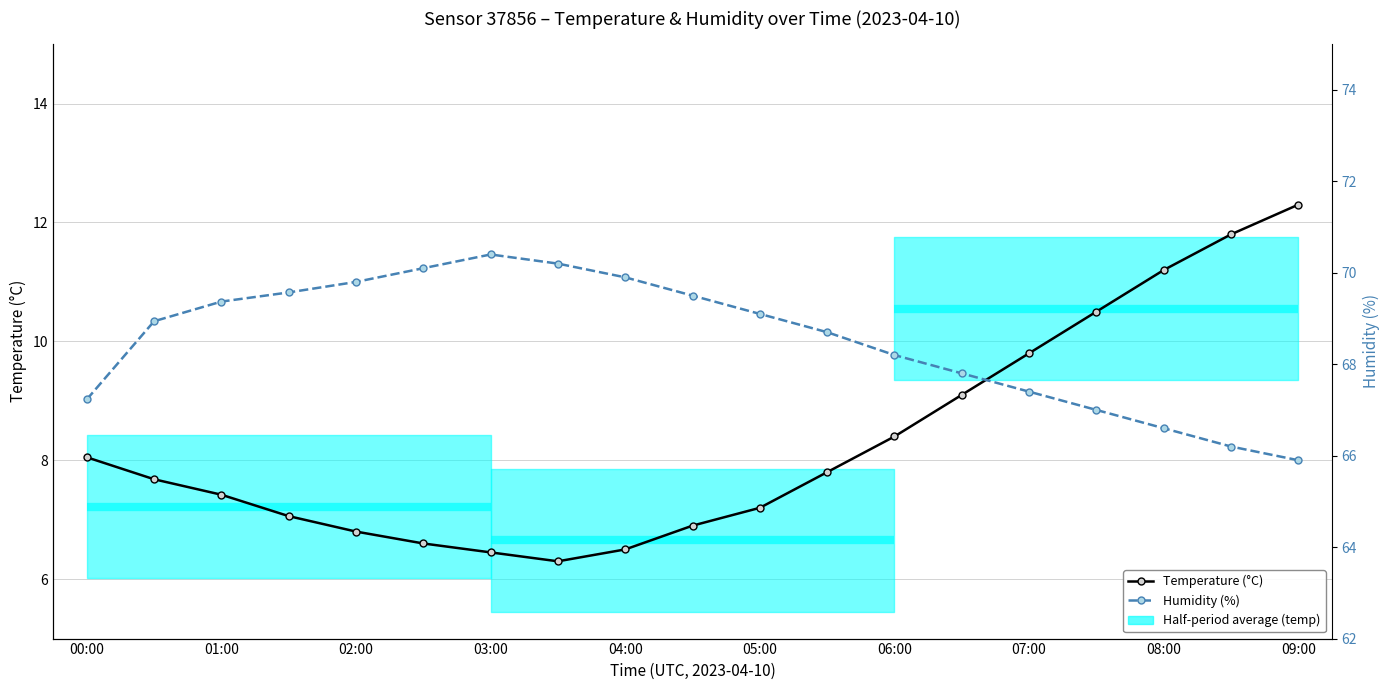

Is this an area chart (filled region under the line)?

No